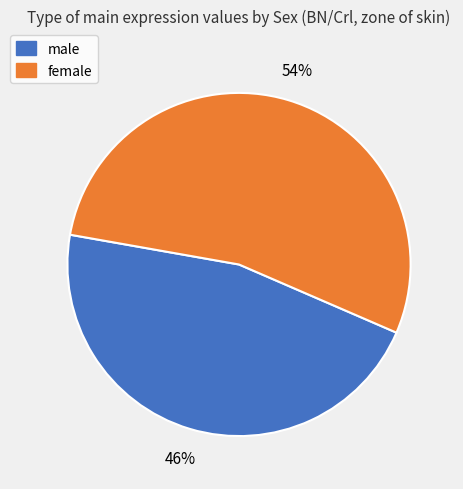

To the nearest percent, what is the combined percentage of male and female?

100%